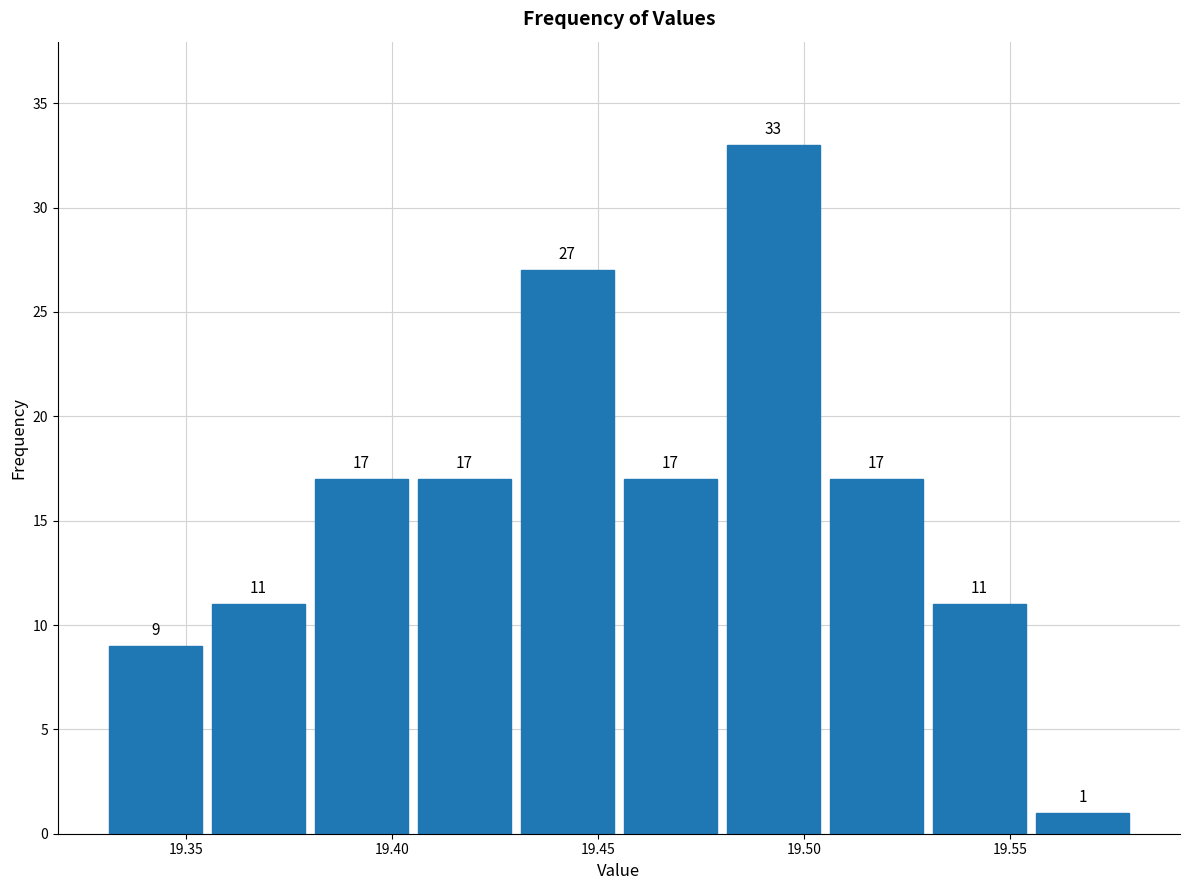

What is the height of the bar covering 19.505 to 19.530 on the x-axis?

17